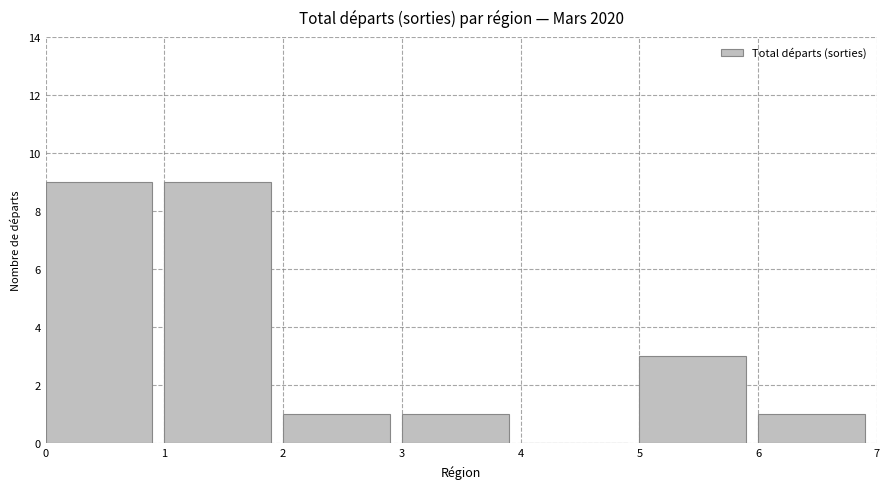

How tall is the bar that spans 1 to 2 on the x-axis? The values are not printed on the chart, so give them approximately, as read against the axis.

9